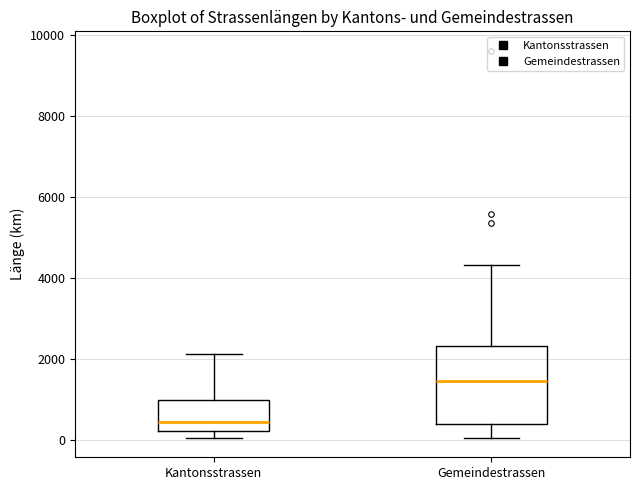

Comparing the boxes themselves (not the whiskers), which one is the tallest?

Gemeindestrassen